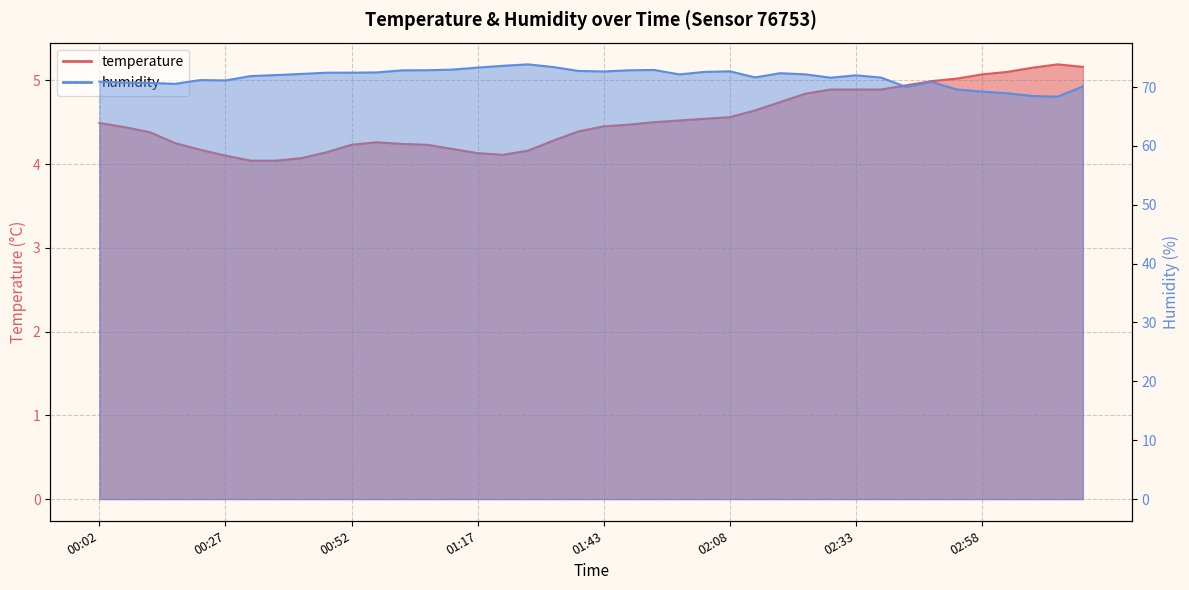

At which label does temperature reach its peak?

03:13